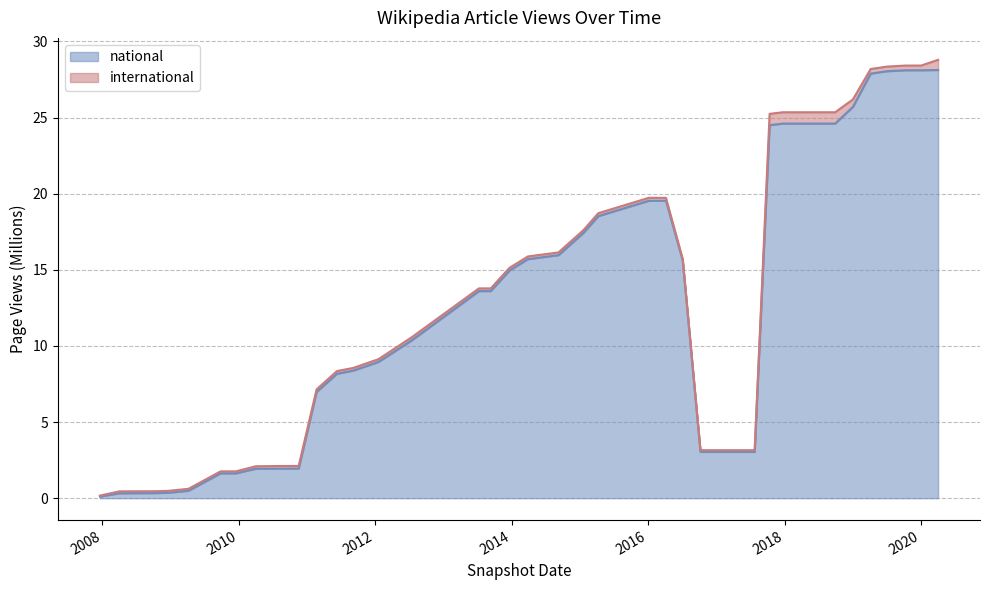

What is the greatest value displayed?

28.1